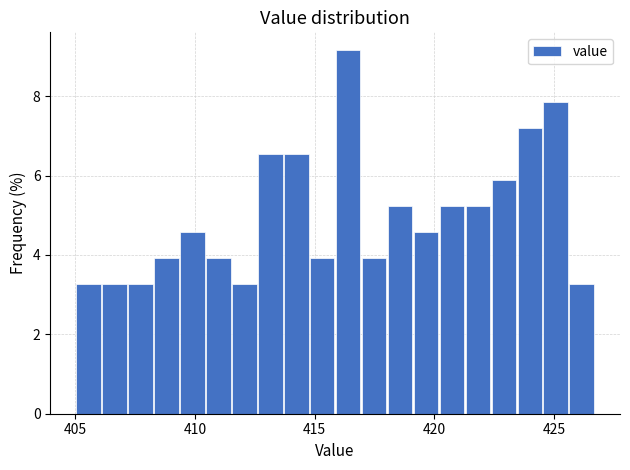

Around what value on the x-axis is the tallest bar? Give the approximate position of its centre, as read against the axis.

416.5